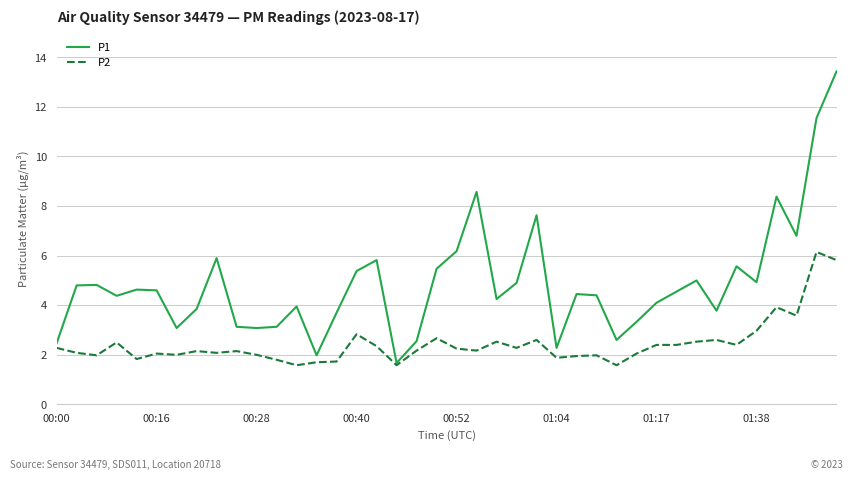

What is the minimum value shown in the chart?

1.6